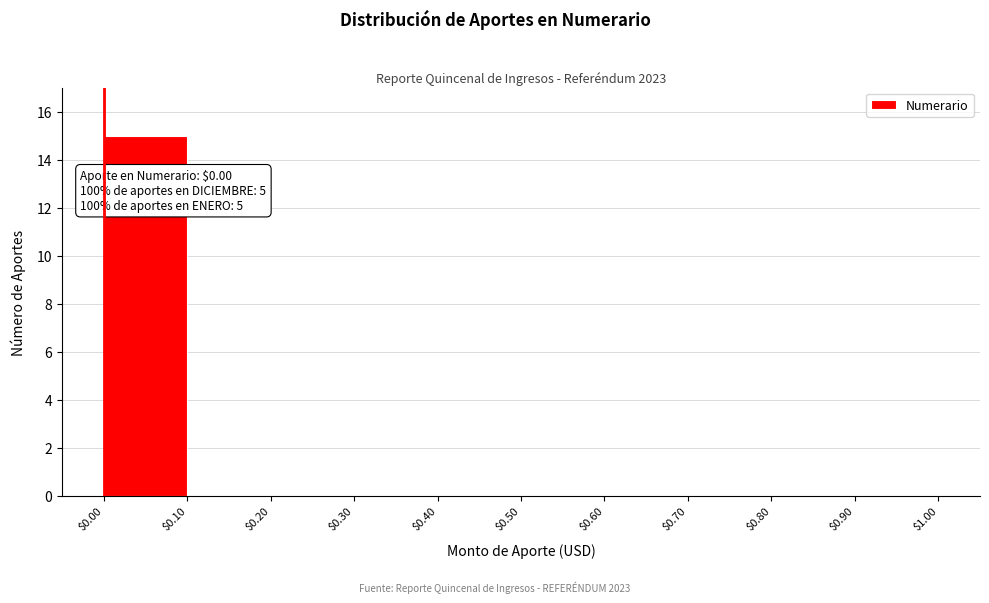

Over which range of the x-axis is the bar tallest?

$0.00 to $0.10